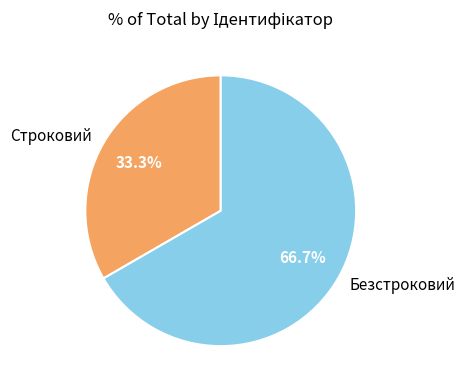

Which slice is the smallest?

Строковий